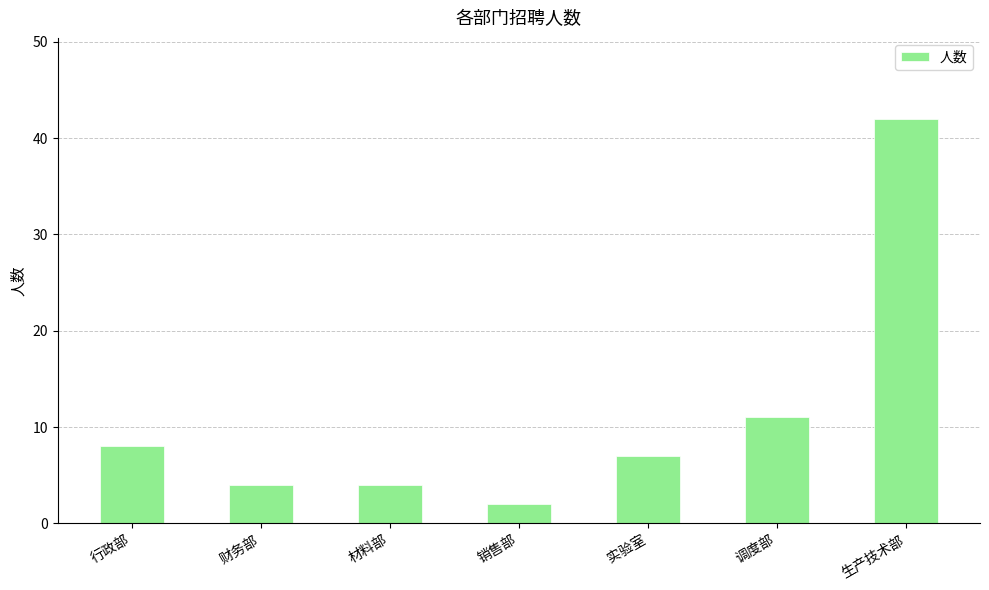

What is the label of the 5th bar from the right?

材料部